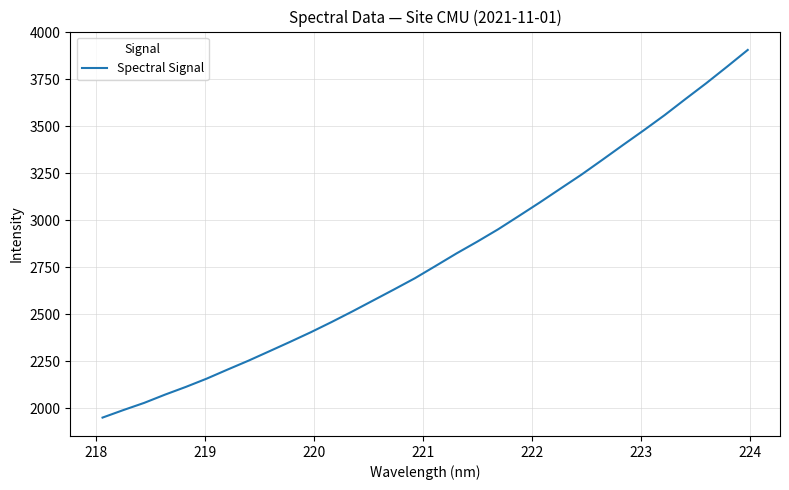

Reading right to left, list all the values displayed in this chart.

3906.4	3816.8	3729.0	3644.9	3559.4	3478.9	3400.6	3321.1	3242.7	3169.0	3094.9	3023.3	2952.2	2886.7	2823.8	2757.5	2691.8	2632.3	2573.9	2515.4	2458.8	2404.4	2353.0	2302.7	2252.8	2205.6	2157.5	2113.5	2072.4	2028.5	1990.2	1950.2